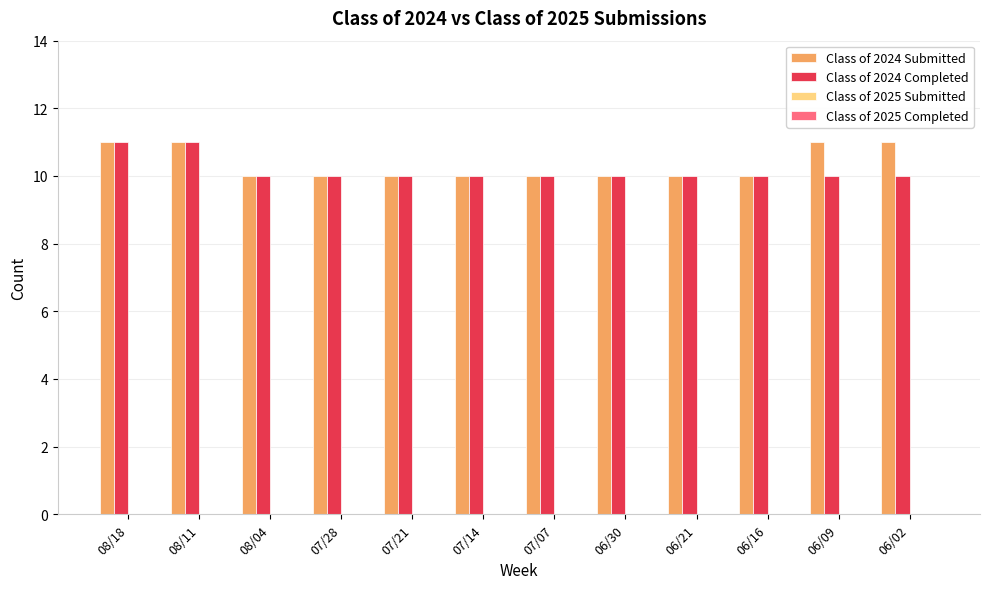

Is it true that Class of 2024 Submitted equals 11 at 06/09?

True